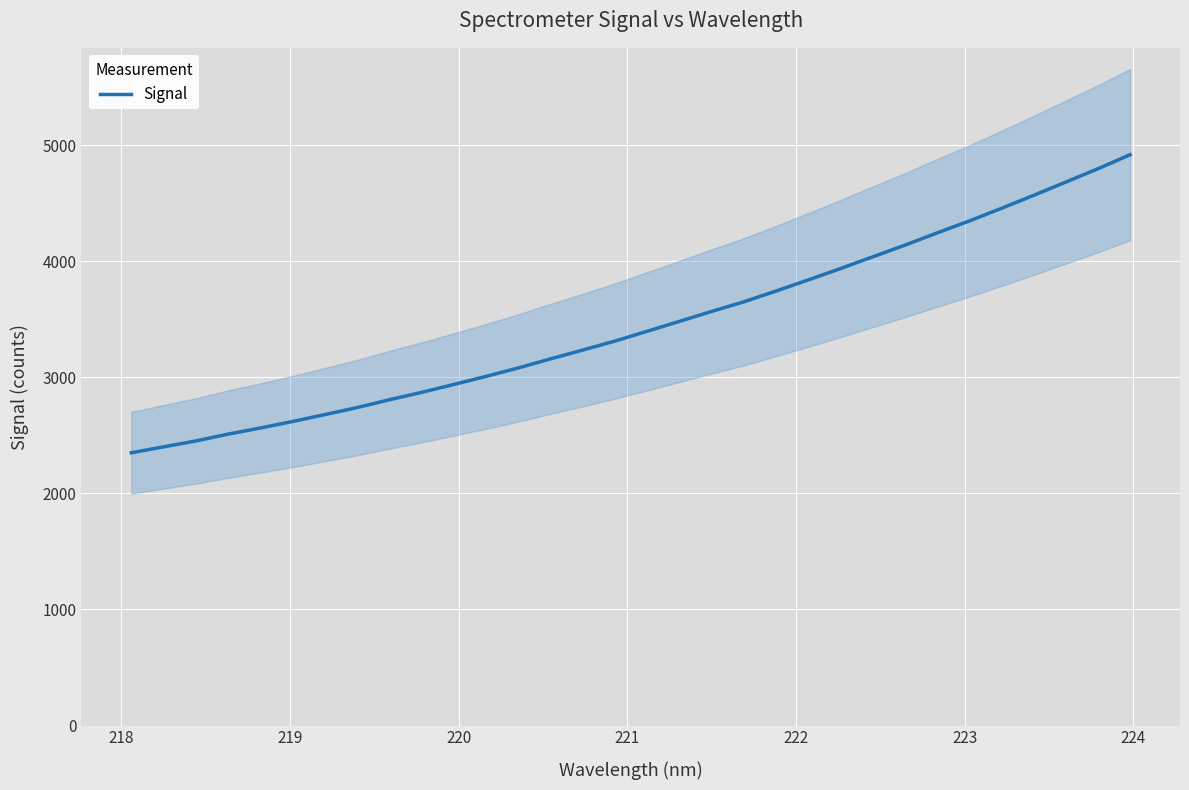

What is the greatest value displayed?

4918.5